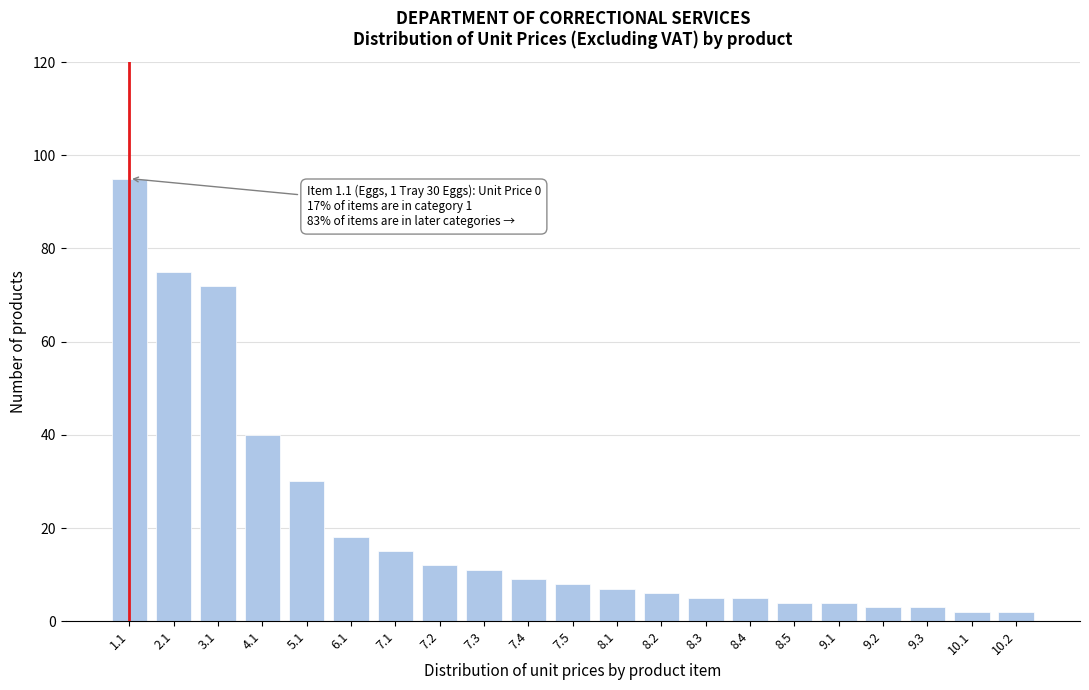

Reading left to right, list all the values displayed in this chart.

1.1=95	2.1=75	3.1=72	4.1=40	5.1=30	6.1=18	7.1=15	7.2=12	7.3=11	7.4=9	7.5=8	8.1=7	8.2=6	8.3=5	8.4=5	8.5=4	9.1=4	9.2=3	9.3=3	10.1=2	10.2=2